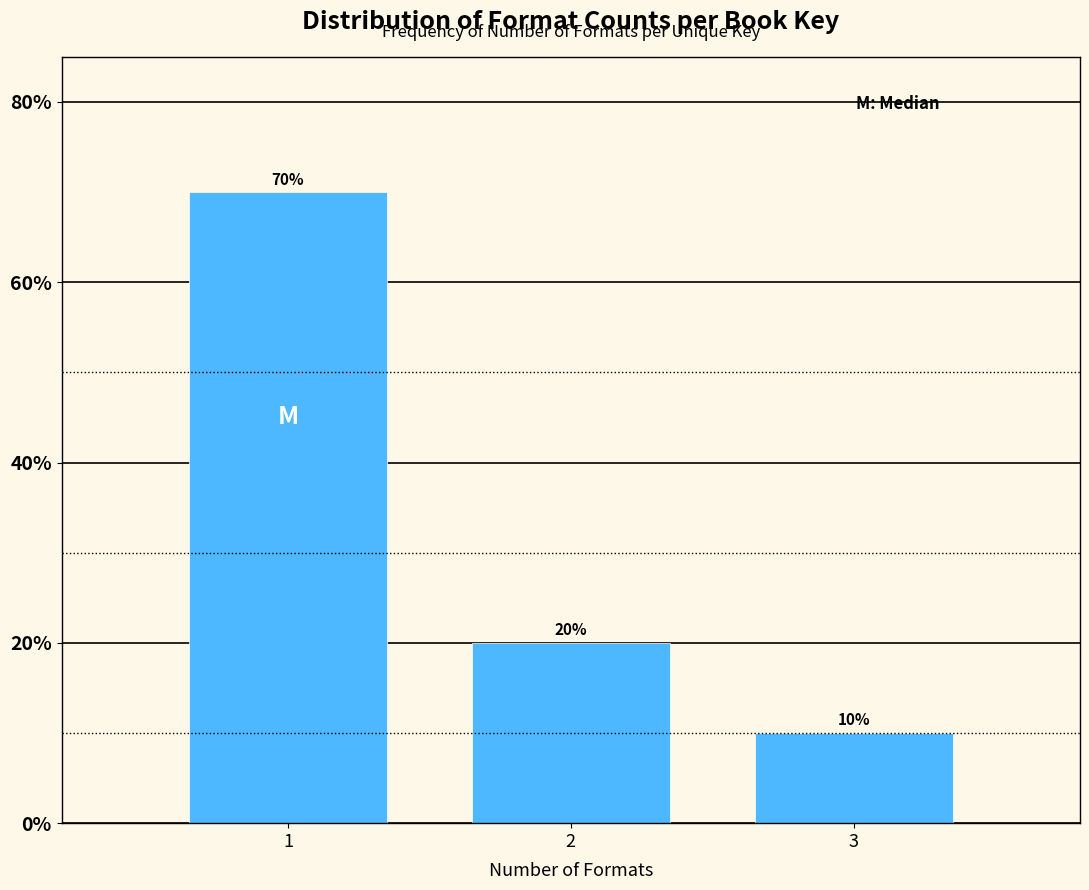

Reading left to right, transcribe all the data shown in this chart.

1=70	2=20	3=10